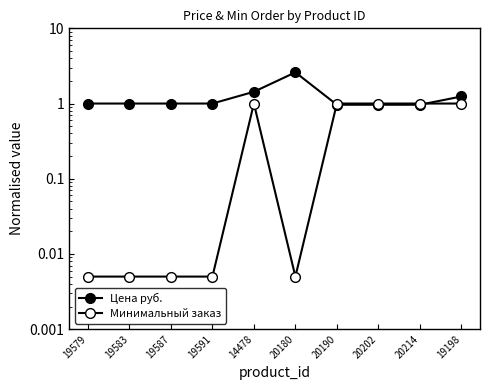

What is the label of the 8th point from the right?

19587